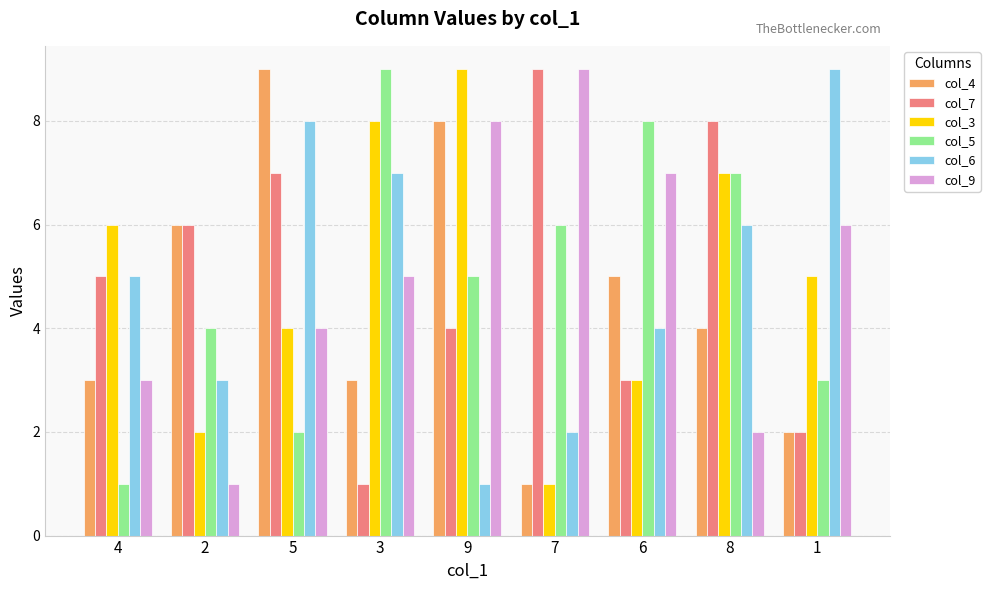

Count the col_3 values in the range 3 to 7.

5